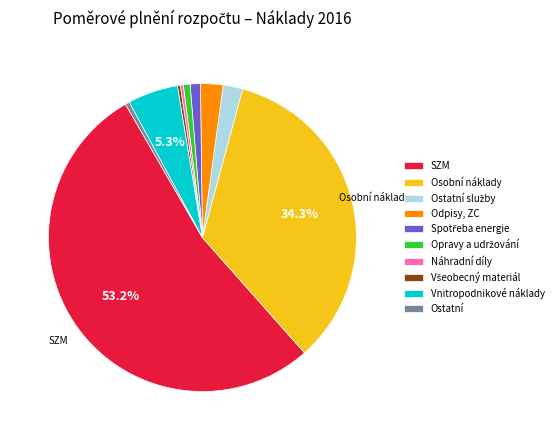

Which slice is the largest?

SZM